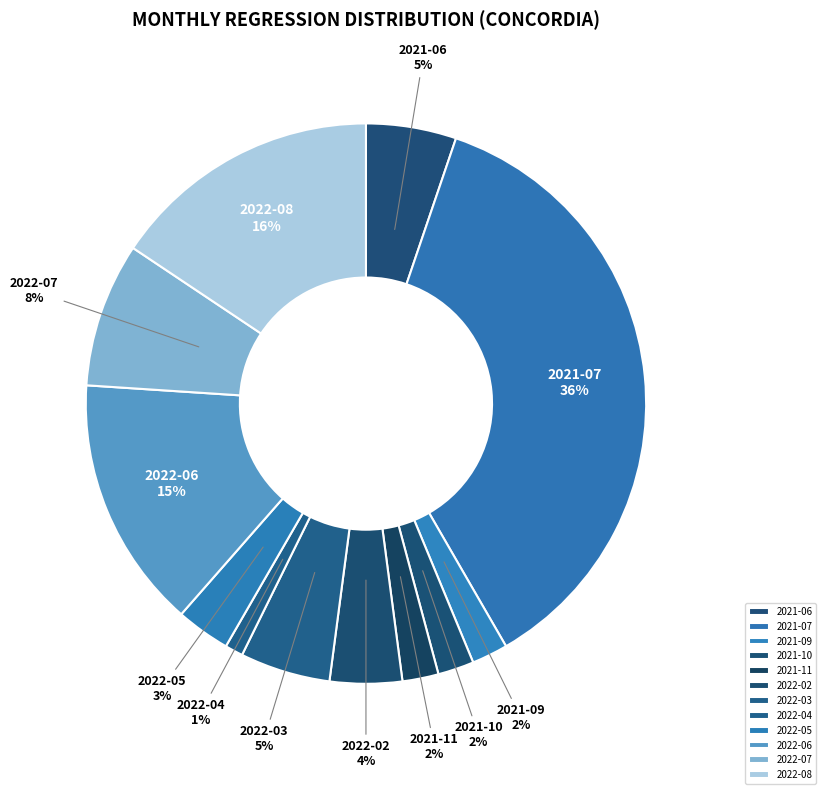

Which has a higher value, 2022-05 or 2021-06?

2021-06